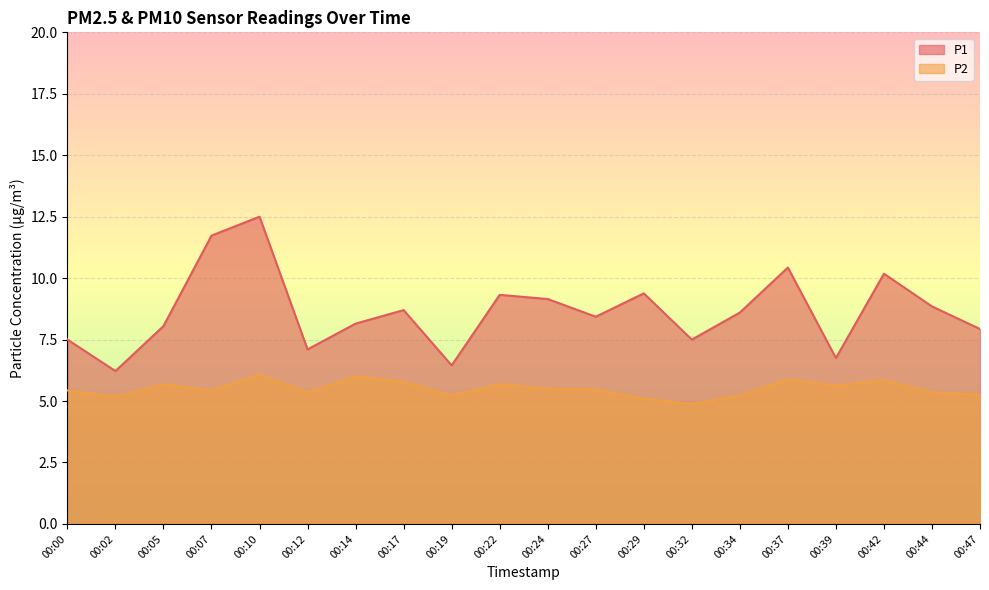

What is the value of the P1 point at the 17th from the left?

6.8